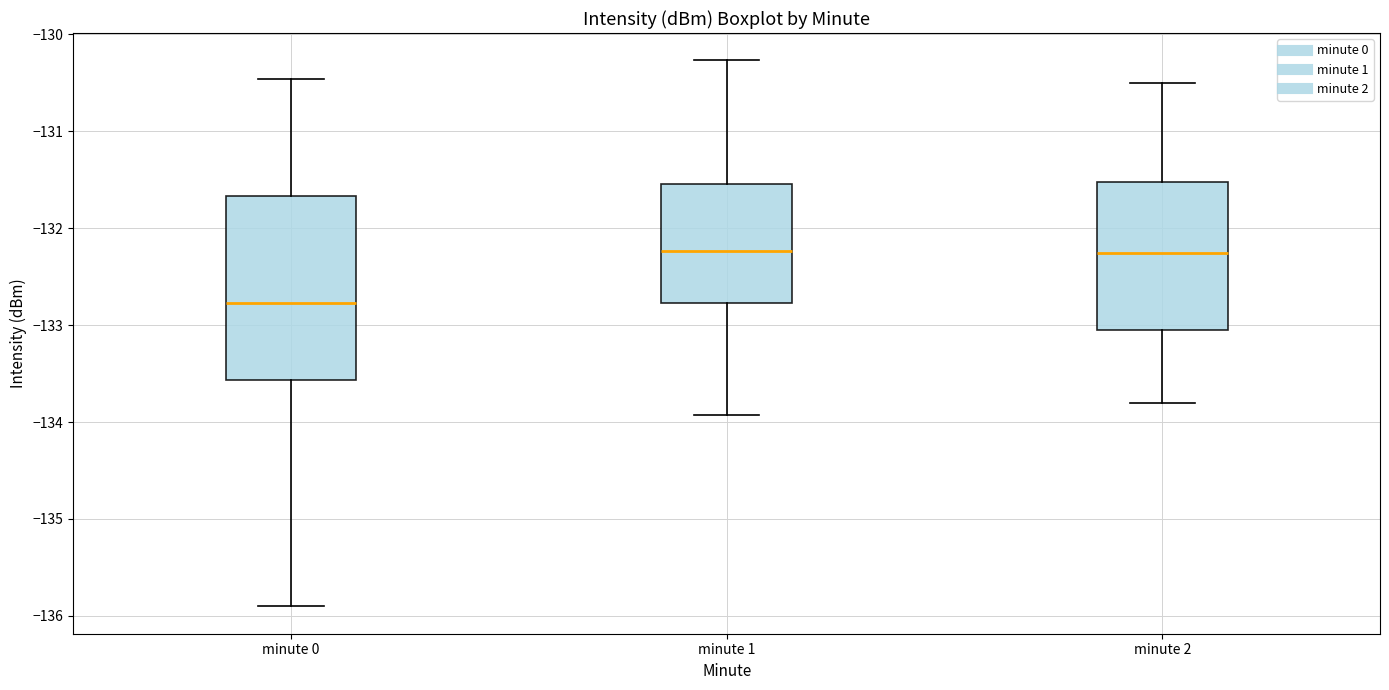

Comparing the boxes themselves (not the whiskers), which one is the tallest?

minute 0